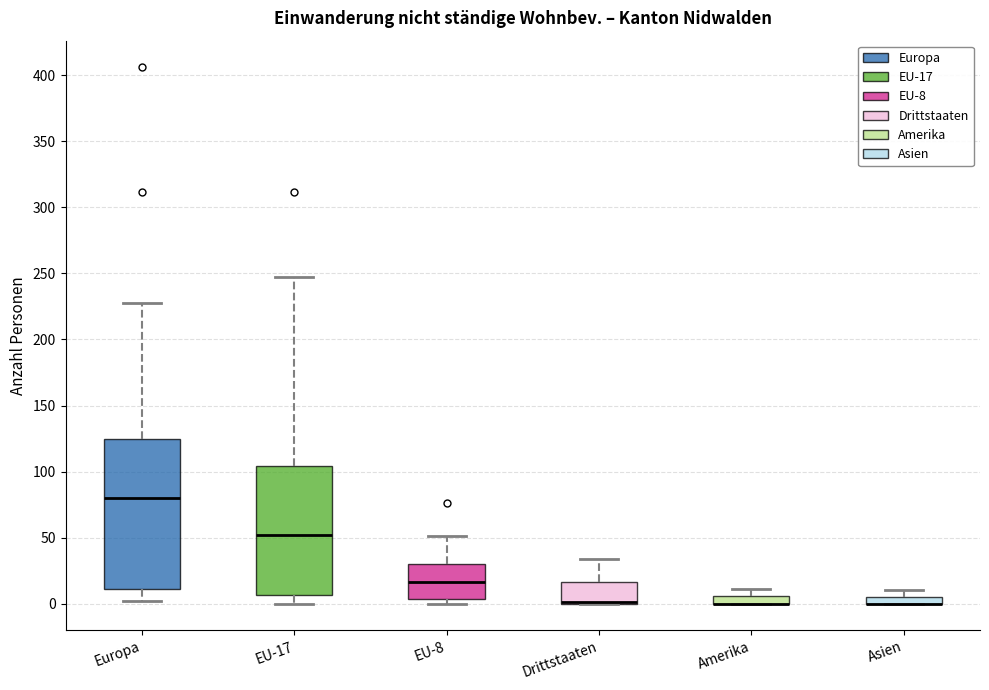

Comparing the boxes themselves (not the whiskers), which one is the tallest?

Europa